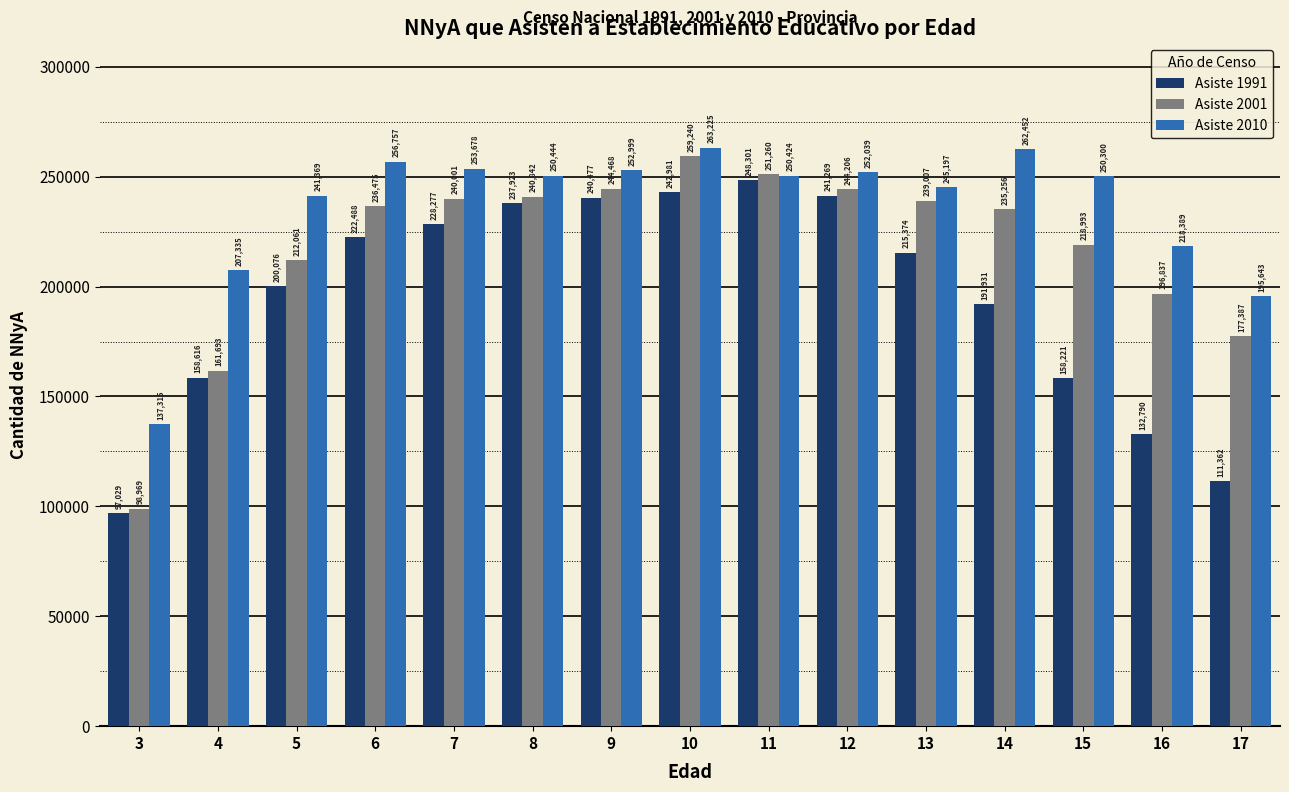

Reading right to left, extract all data points from this chart.

Asiste 1991: 111362	132790	158221	191931	215374	241269	248301	242981	240477	237923	228277	222488	200076	158616	97029
Asiste 2001: 177387	196837	218993	235256	239007	244206	251260	259240	244468	240842	240001	236475	212061	161693	98969
Asiste 2010: 195643	218389	250300	262452	245197	252039	250424	263225	252999	250444	253678	256757	241369	207335	137315